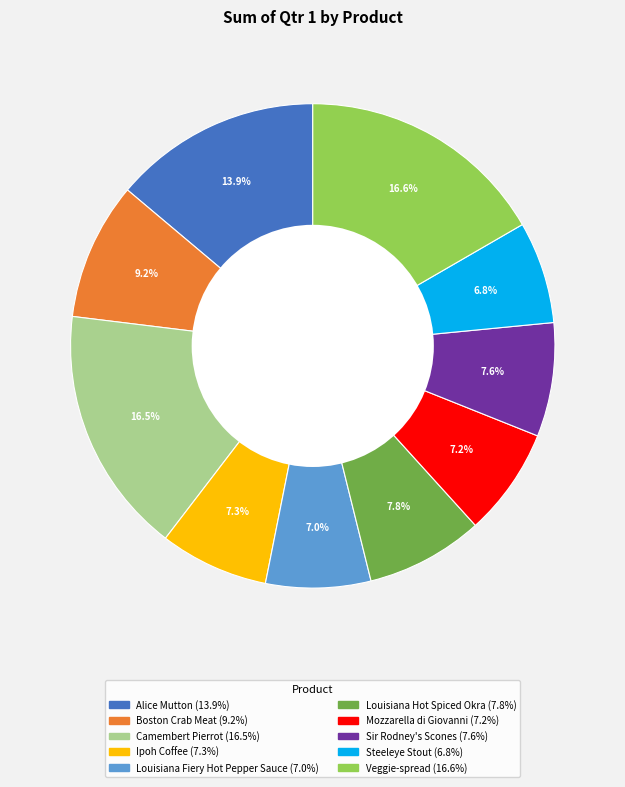

Does Alice Mutton represent more than half of the total?

No